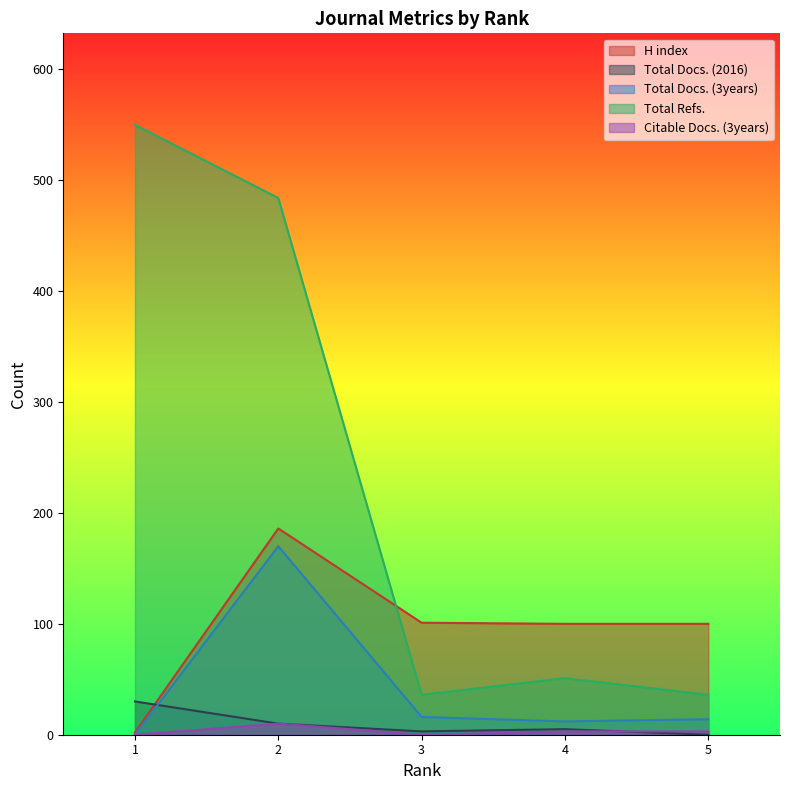

Reading right to left, list all the values displayed in this chart.

H index: 2	186	101	100	100
Total Docs. (2016): 30	10	3	5	0
Total Docs. (3years): 0	170	16	12	14
Total Refs.: 550	484	36	51	36
Citable Docs. (3years): 0	10	0	3	3